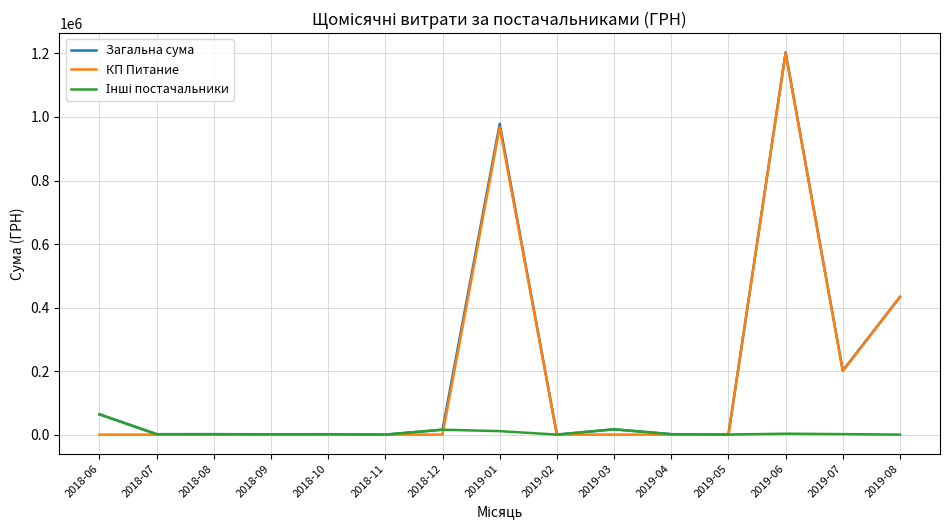

At which category is the sum across all series the highest?

2019-06